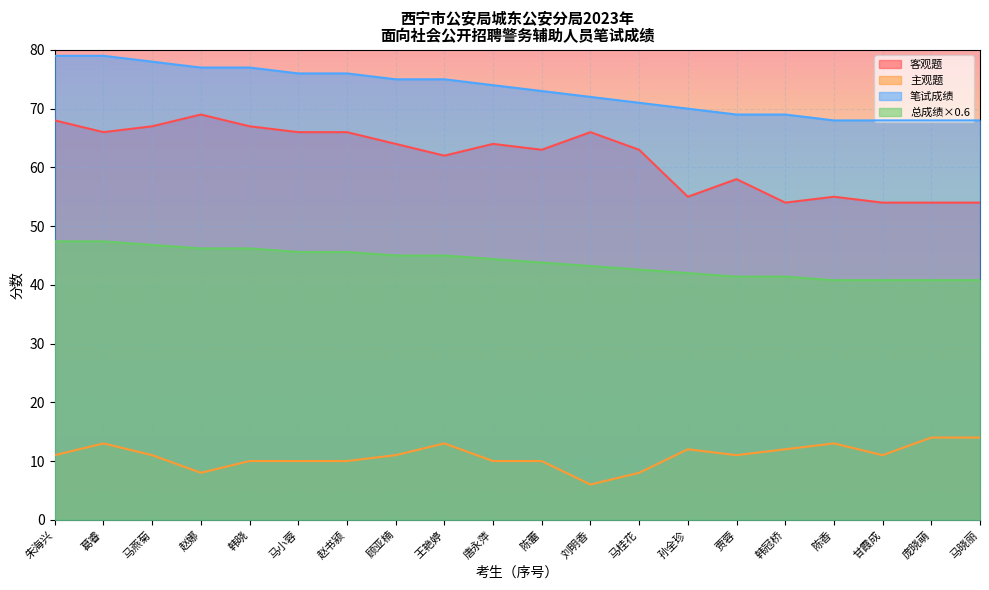

What is the highest value of the 笔试成绩 series?

79.0